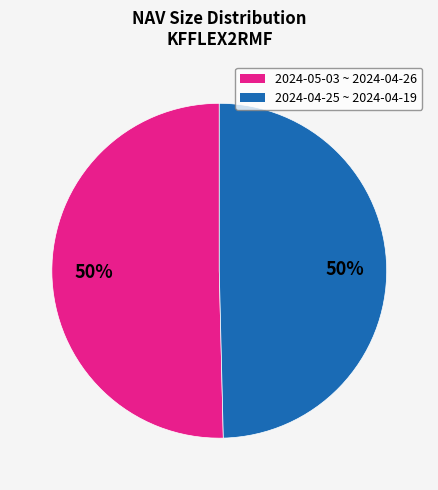

To the nearest percent, what is the average slice percentage?

50%